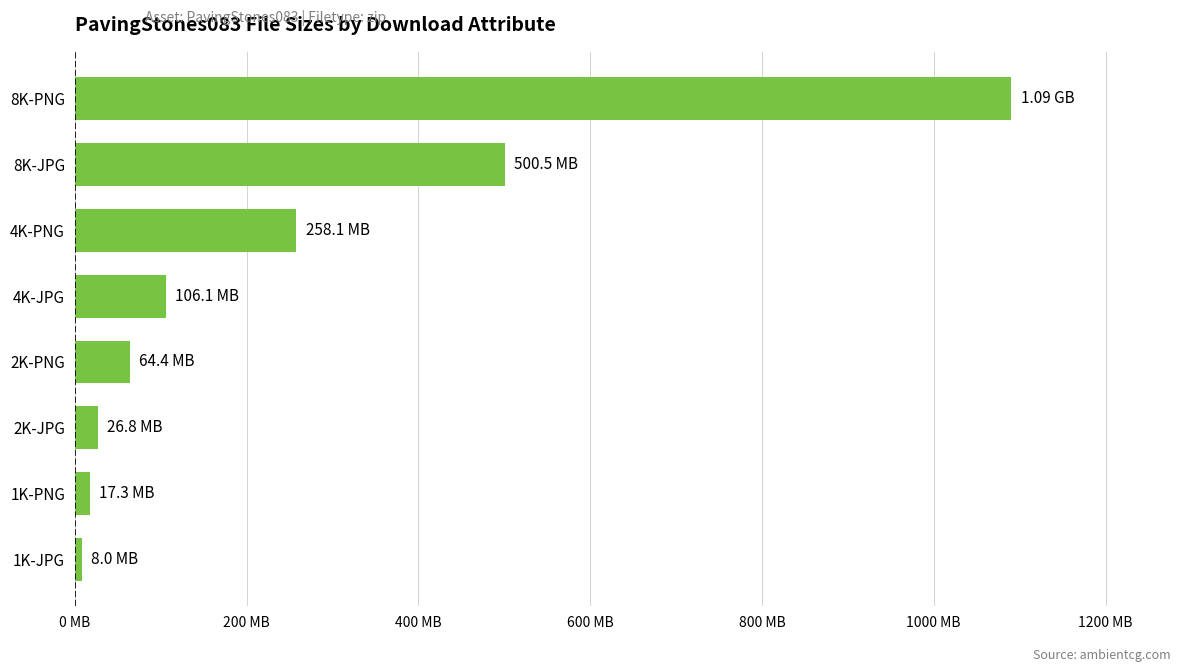

Does the chart contain any negative values?

No